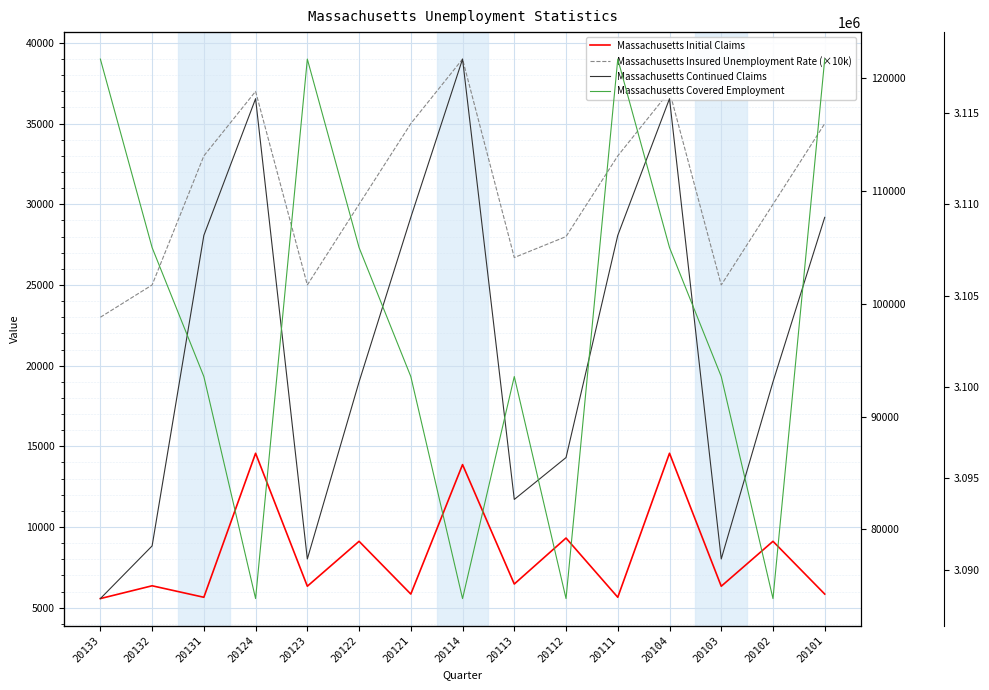

List the series in order of their peak value, lowest first.

Massachusetts Initial Claims, Massachusetts Insured Unemployment Rate (×10k), Massachusetts Continued Claims, Massachusetts Covered Employment